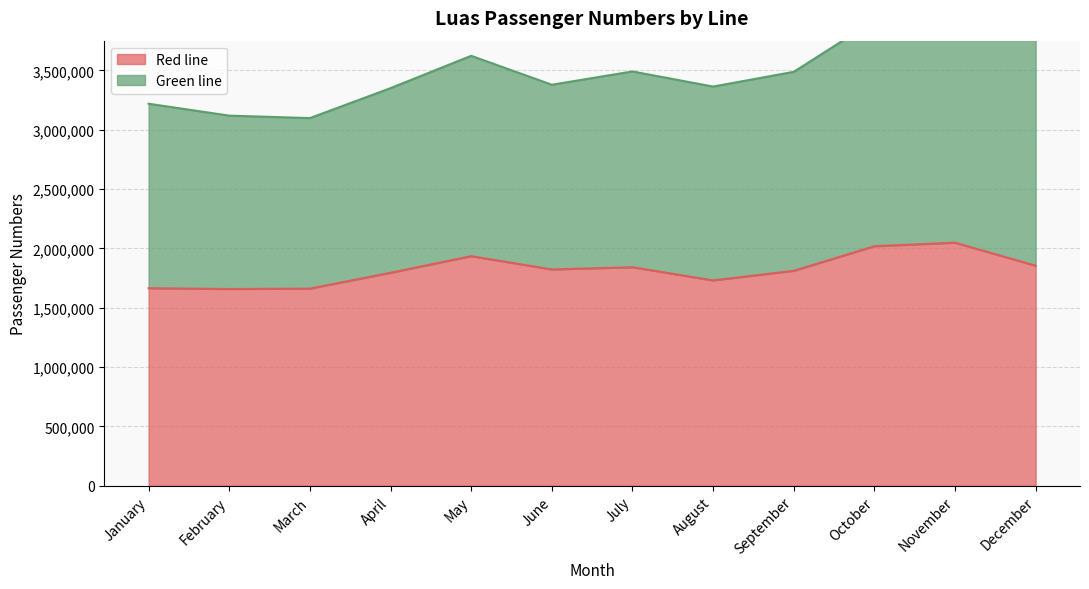

At which label does the data first exceed 1822500?

May